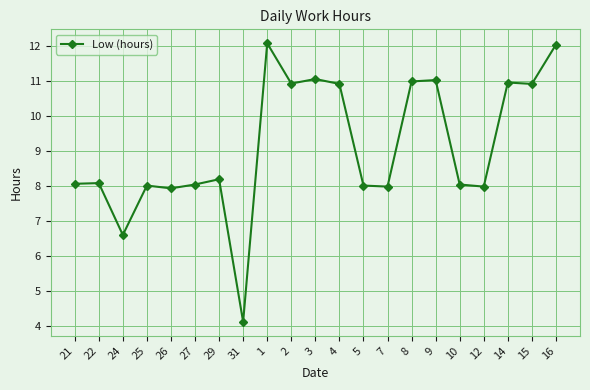

Where does the data first go above 8?

21